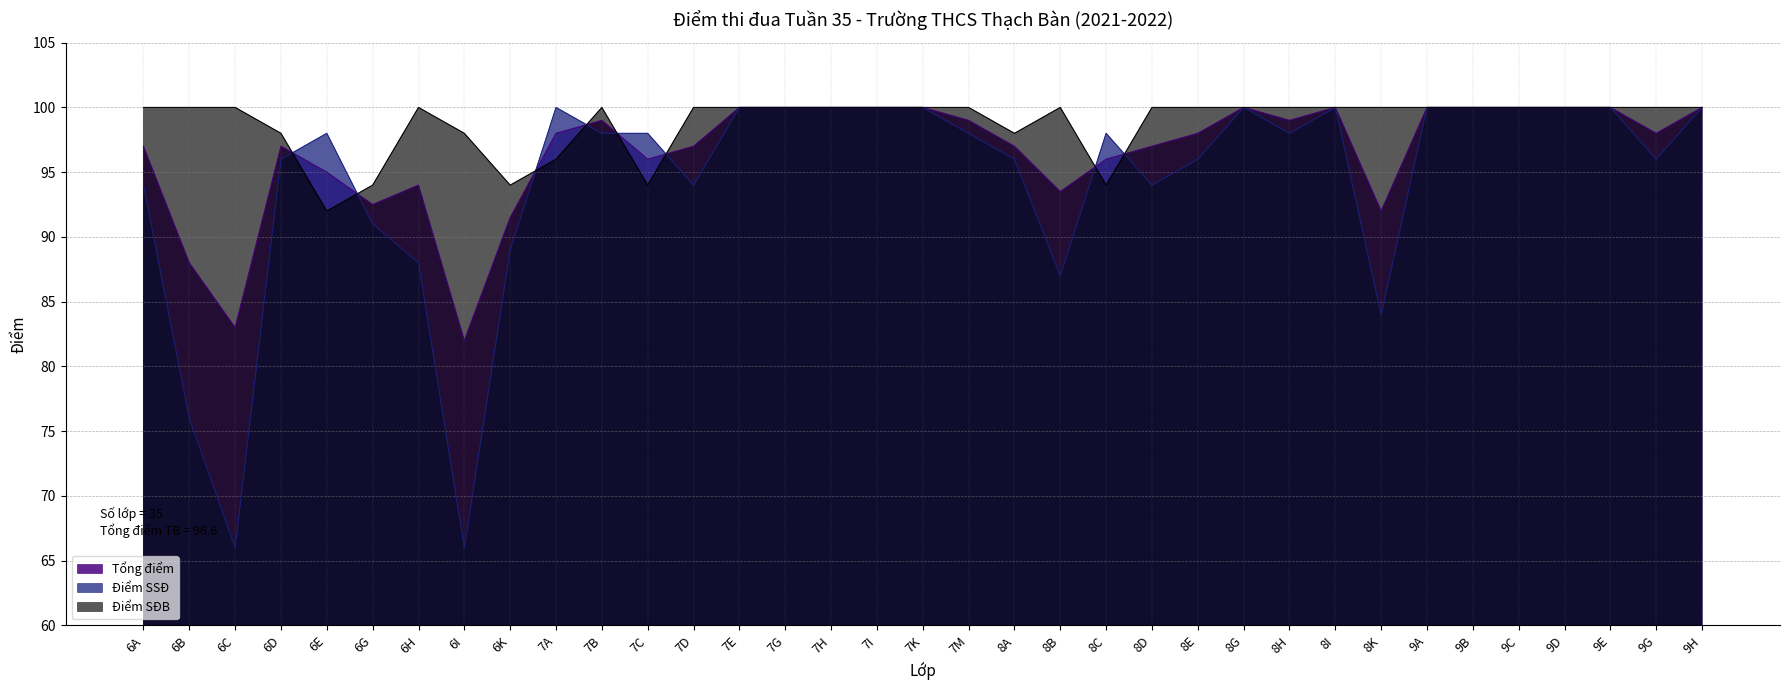

What is the label of the 25th point from the right?

7B